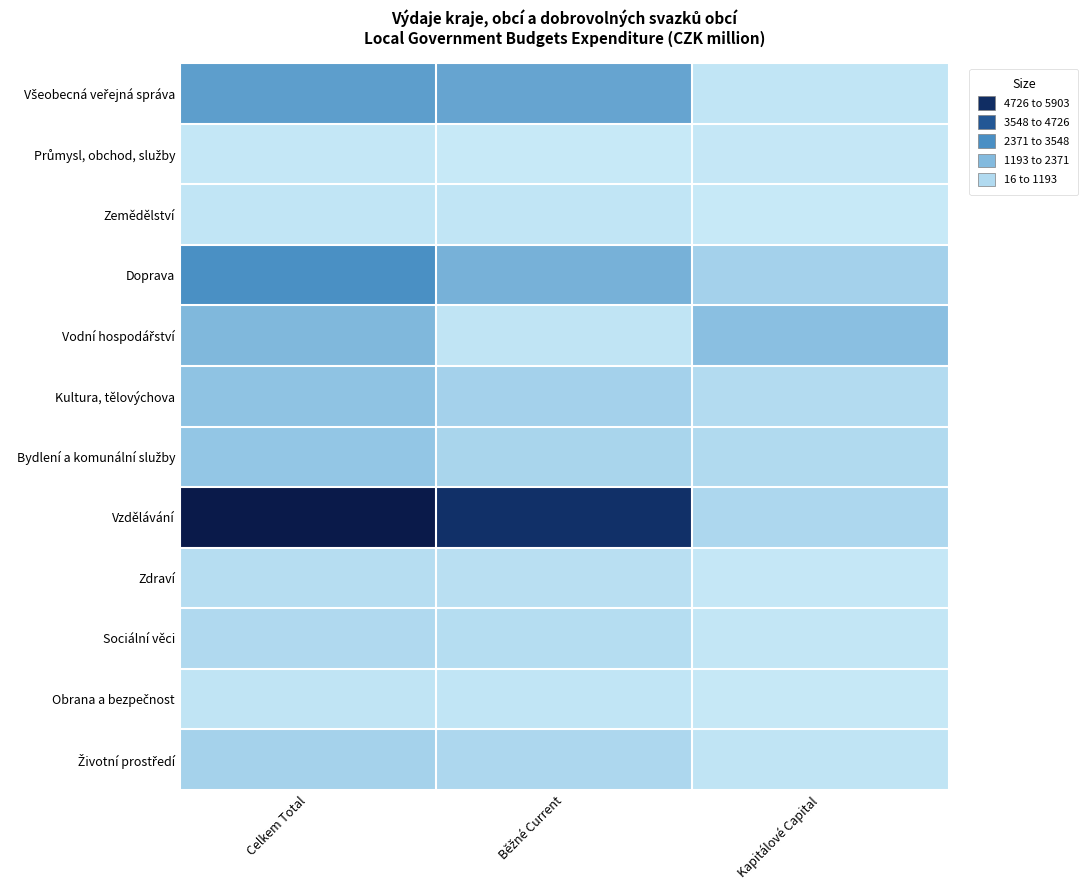

At Kapitálové Capital, list the series in order from smallest to largest.

Zemědělství, Obrana a bezpečnost, Zdraví, Průmysl, obchod, služby, Sociální věci, Všeobecná veřejná správa, Životní prostředí, Kultura, tělovýchova, Bydlení a komunální služby, Vzdělávání, Doprava, Vodní hospodářství